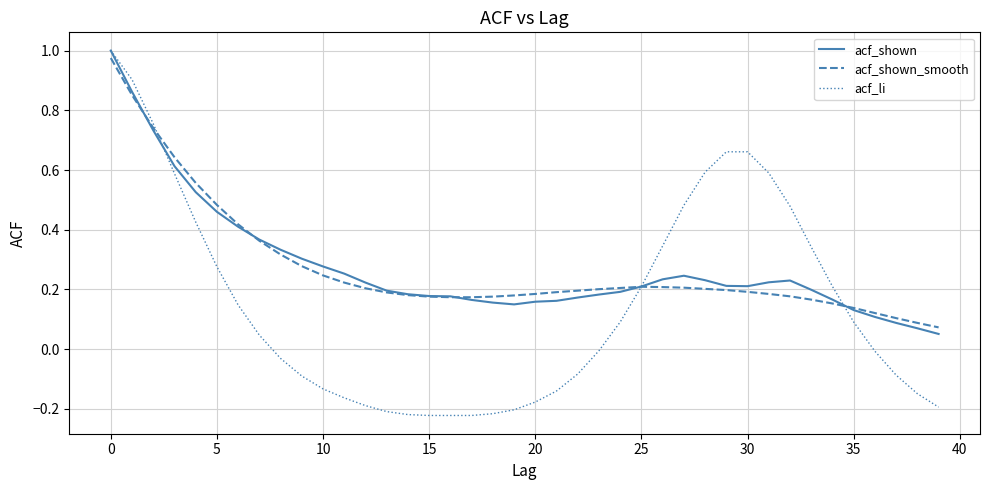

Which series has the widest spread of values?

acf_li